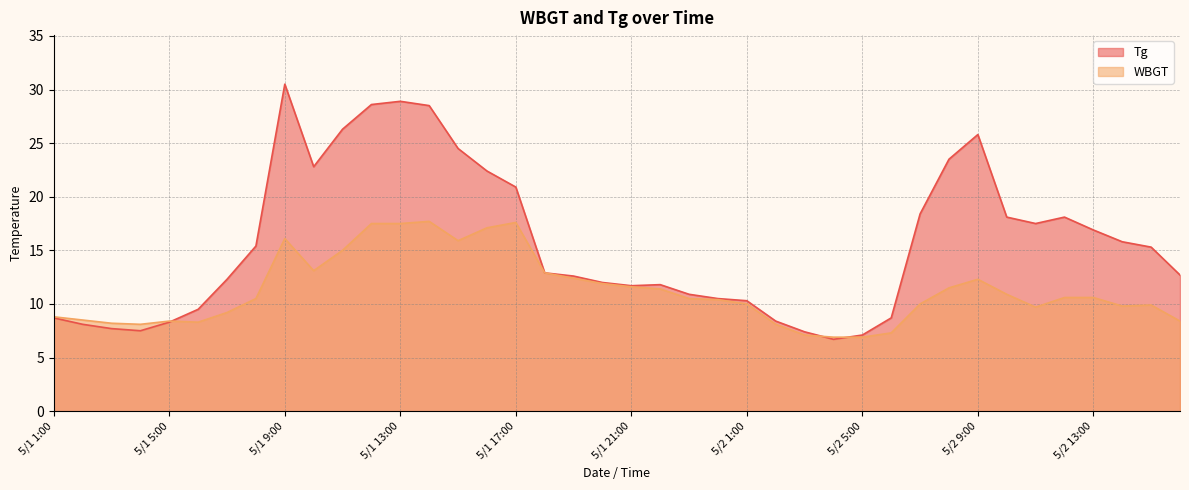

What is the label of the 18th point from the right?

5/1 23:00